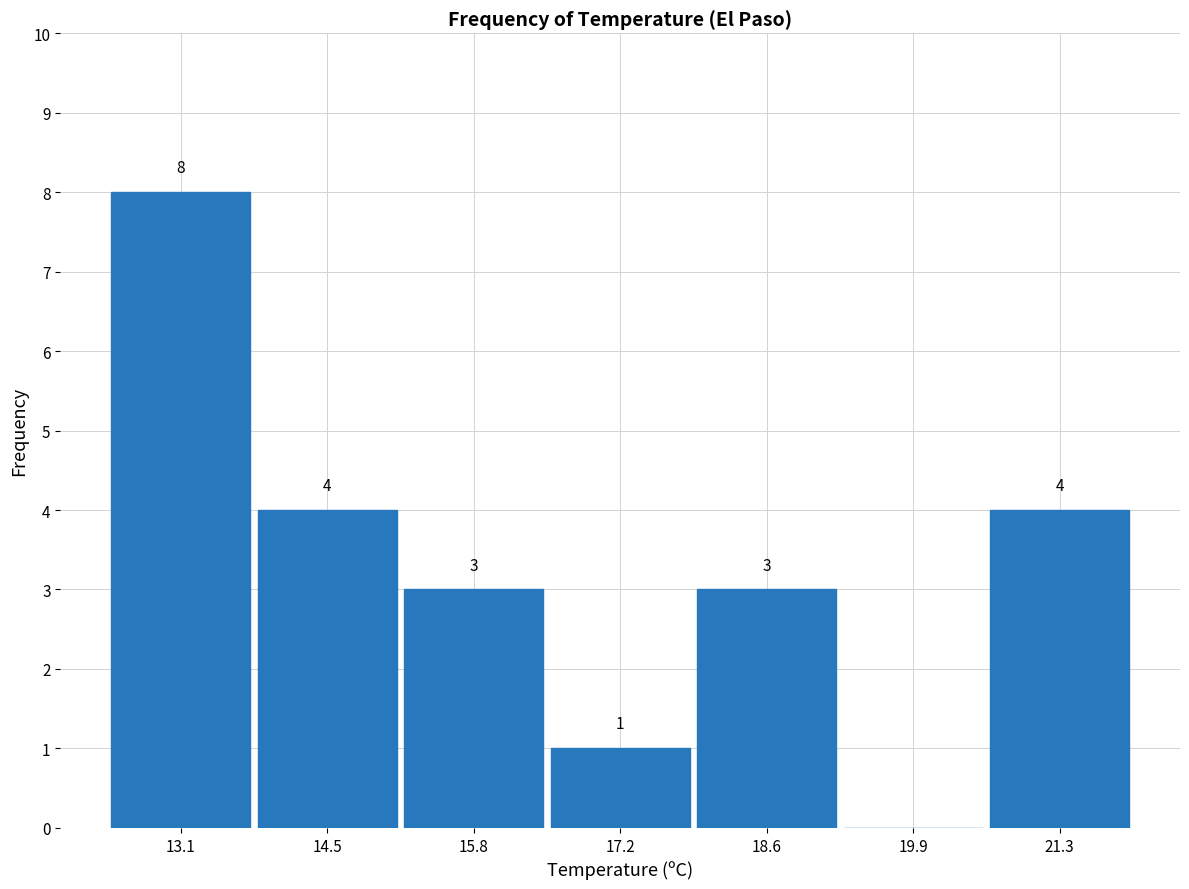

Over which range of the x-axis is the bar tallest?

12.4 to 13.8